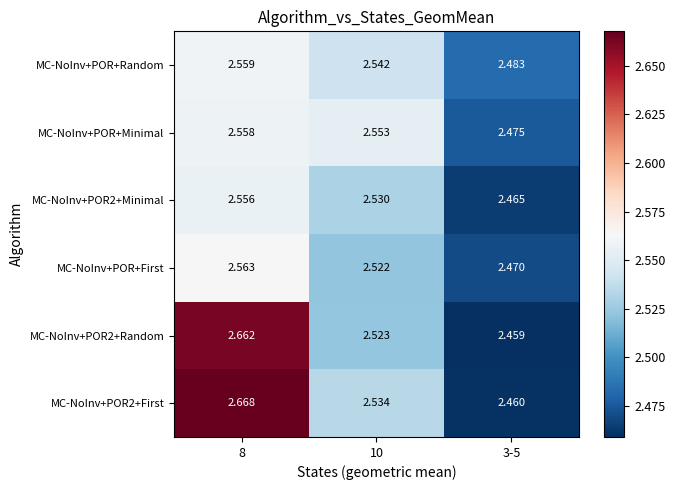

Which series has the widest spread of values?

MC-NoInv+POR2+First